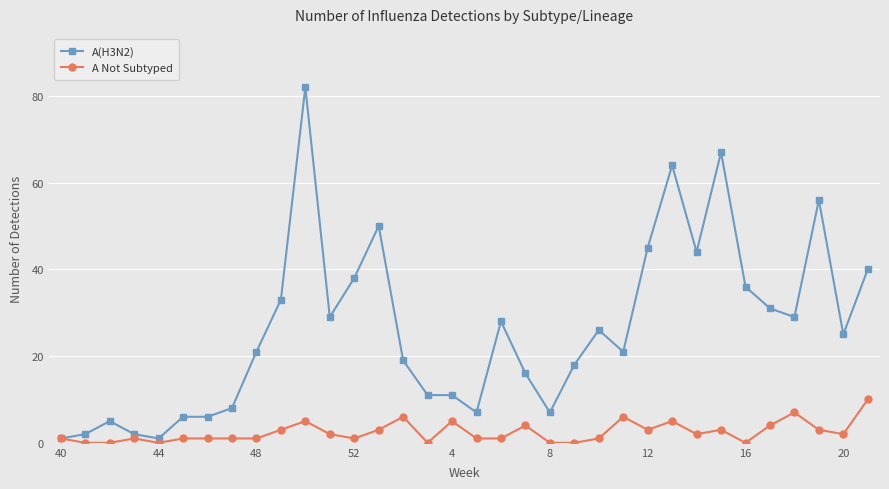

What is the maximum value for A Not Subtyped?

10